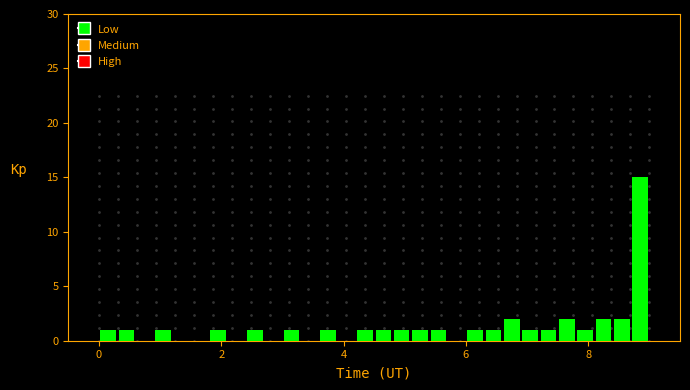

Around what value on the x-axis is the tallest bar? Give the approximate position of its centre, as read against the axis.

8.8